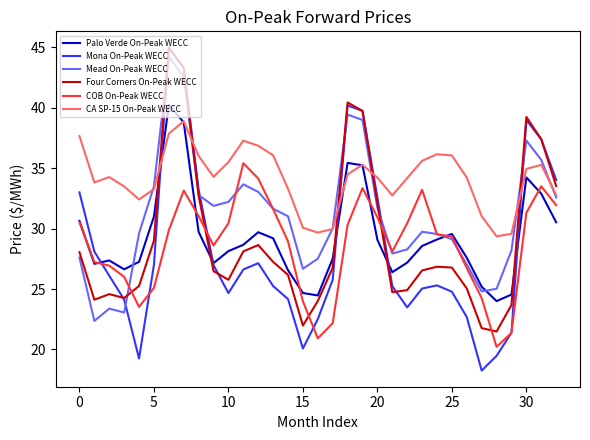

Which series ends up on top after the final intersection of Four Corners On-Peak WECC and COB On-Peak WECC?

Four Corners On-Peak WECC